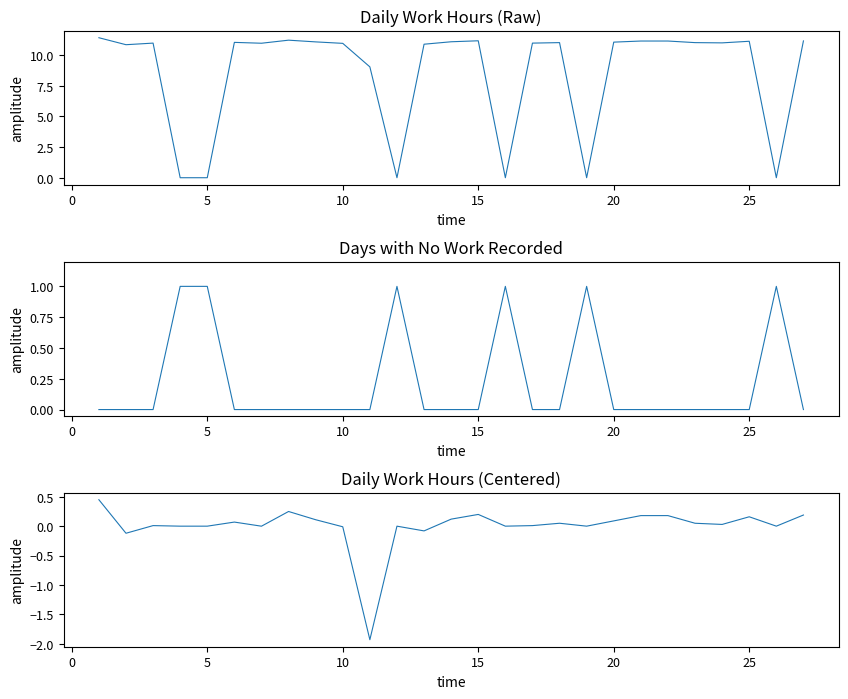

Is it true that Low (hours worked) equals 11.0 at 25?

True